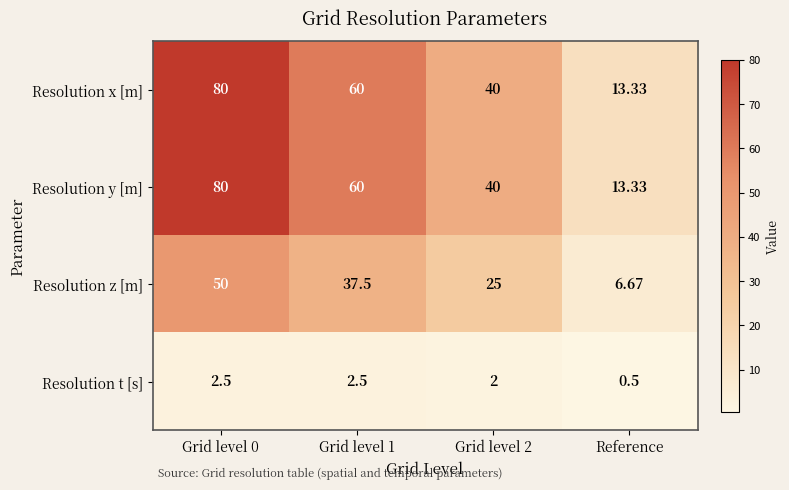

Is the value of Resolution x [m] at Grid level 1 greater than the value of Resolution z [m] at Grid level 0?

Yes